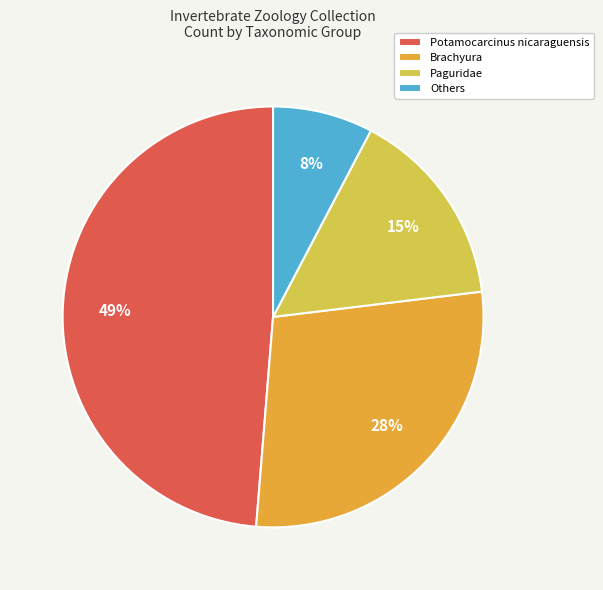

Which slice is the largest?

Potamocarcinus nicaraguensis